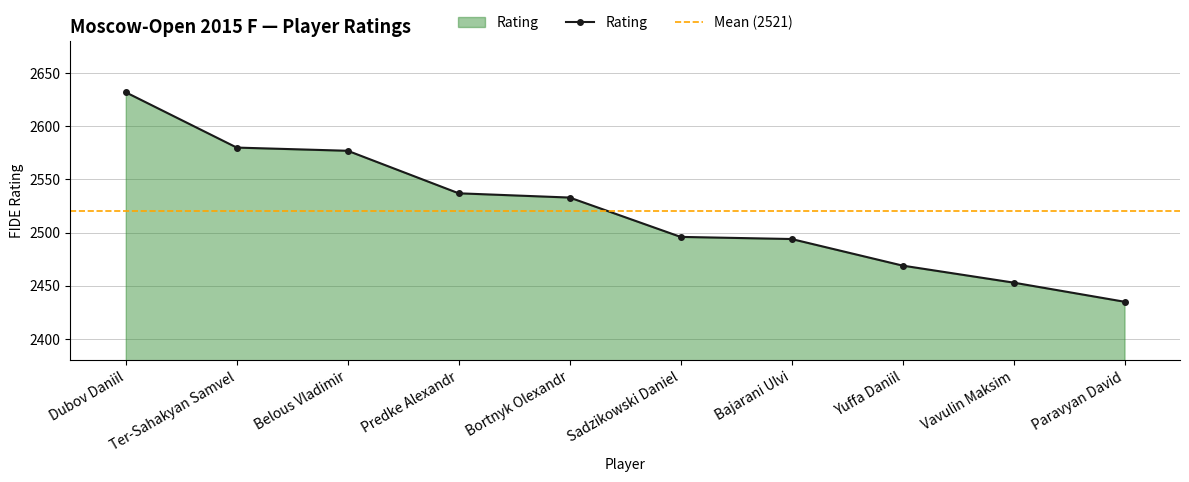

True or false: there are more than 2 points higher than both neighbors.

False